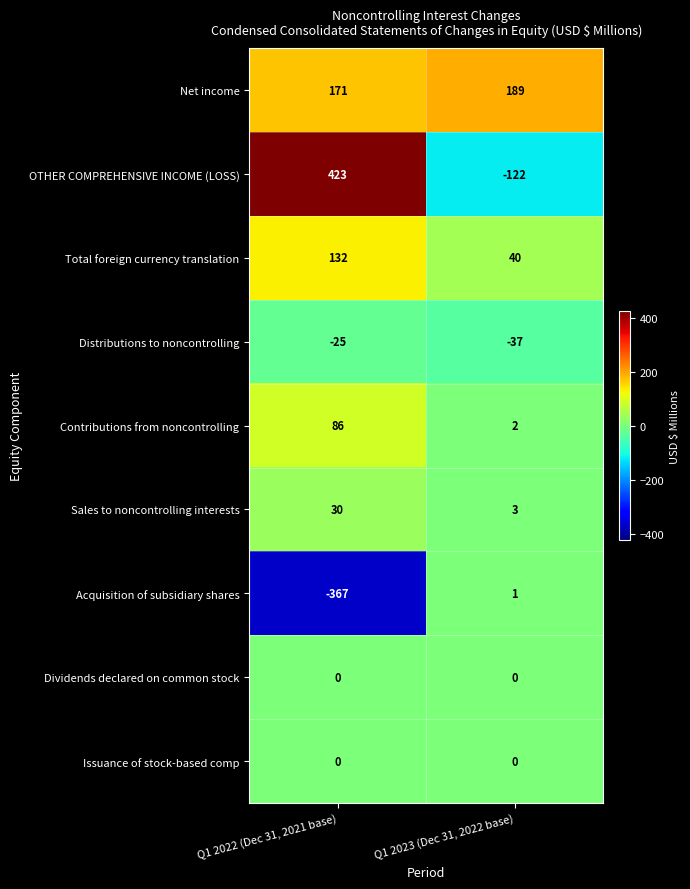

Which series changed the most between Q1 2022 (Dec 31, 2021 base) and Q1 2023 (Dec 31, 2022 base)?

OTHER COMPREHENSIVE INCOME (LOSS)